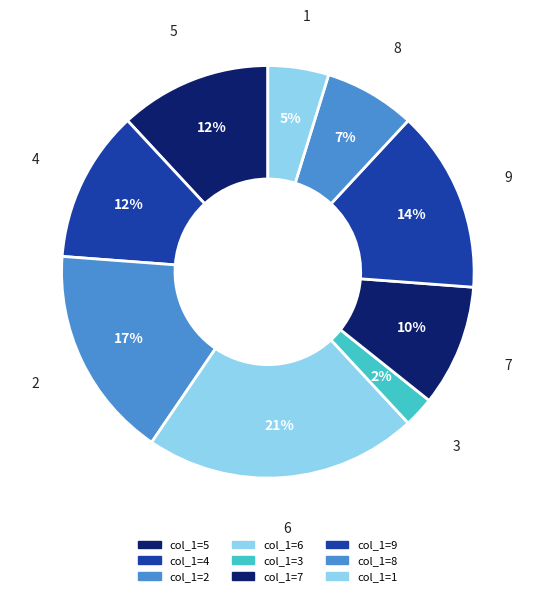

To the nearest percent, what is the difference between the largest and smallest slice percentages?

19%